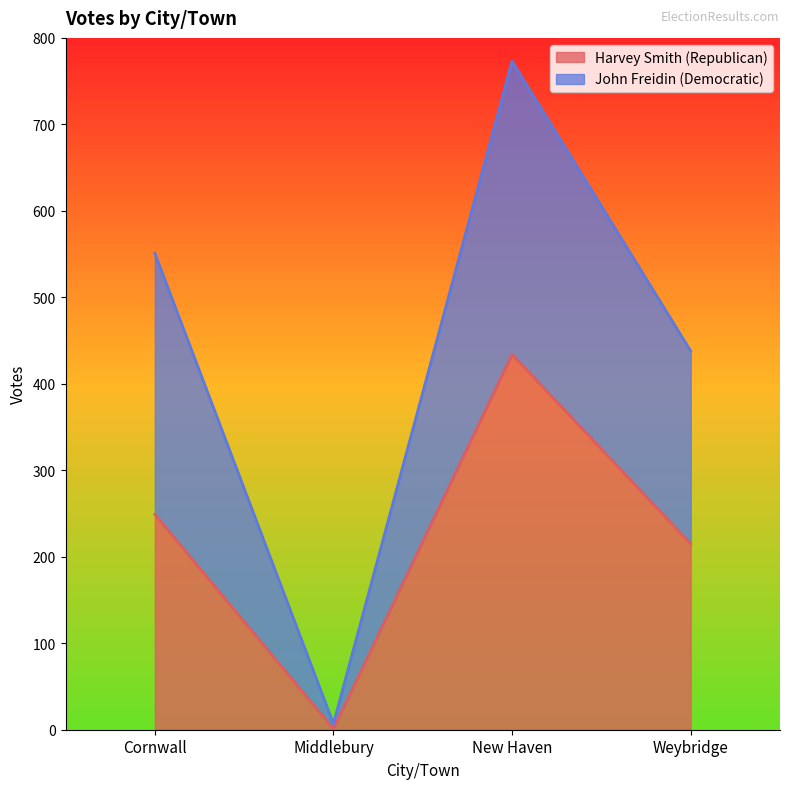

What is the value of the John Freidin (Democratic) point at the 4th from the left?

438